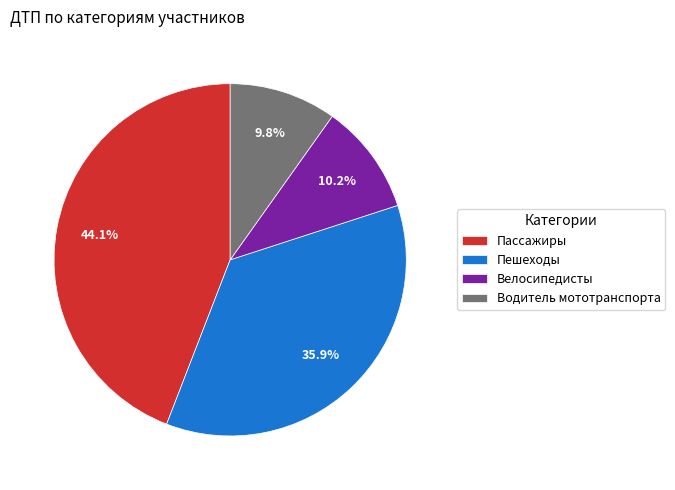

Between Пассажиры and Водитель мототранспорта, which is larger?

Пассажиры